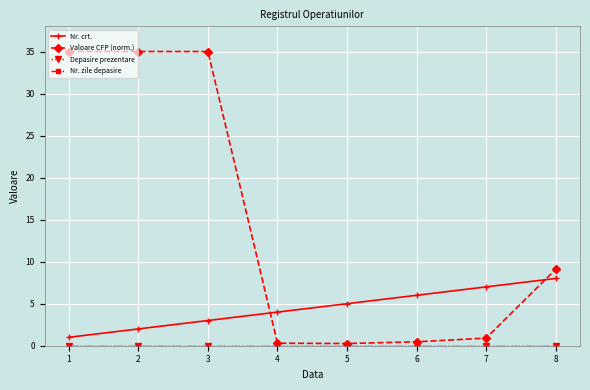

Reading right to left, transcribe all the data shown in this chart.

Nr. crt.: 8=8.0	7=7.0	6=6.0	5=5.0	4=4.0	3=3.0	2=2.0	1=1.0
Valoare CFP (norm.): 8=9.1	7=0.9	6=0.5	5=0.3	4=0.3	3=35.0	2=35.0	1=35.0
Depasire prezentare: 8=0.0	7=0.0	6=0.0	5=0.0	4=0.0	3=0.0	2=0.0	1=0.0
Nr. zile depasire: 8=0.0	7=0.0	6=0.0	5=0.0	4=0.0	3=0.0	2=0.0	1=0.0